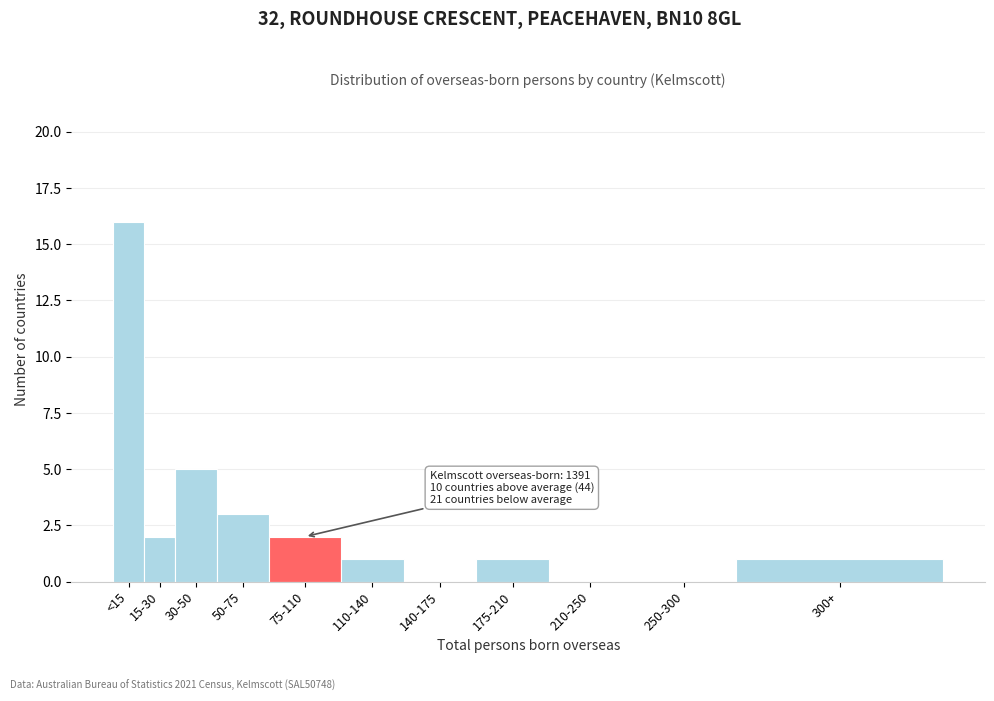

Reading left to right, list all the values displayed in this chart.

<15=16	15-30=2	30-50=5	50-75=3	75-110=2	110-140=1	140-175=0	175-210=1	210-250=0	250-300=0	300+=1